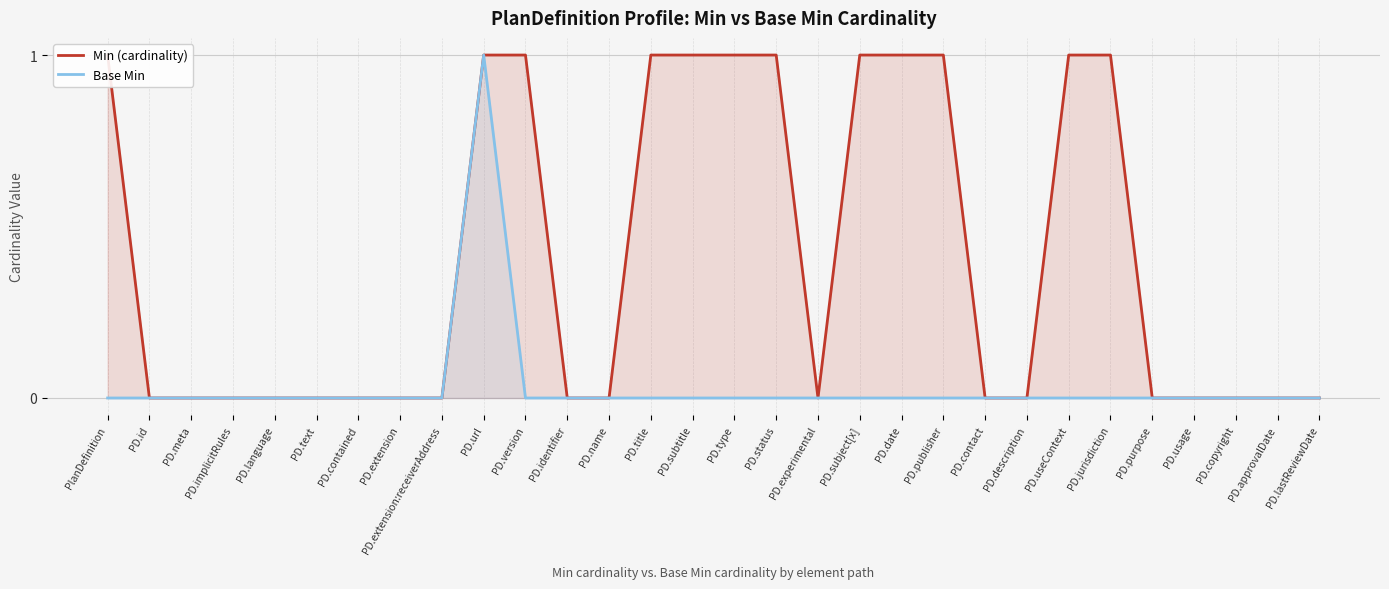

The value of Base Min at PD.purpose is 0. True or false?

False